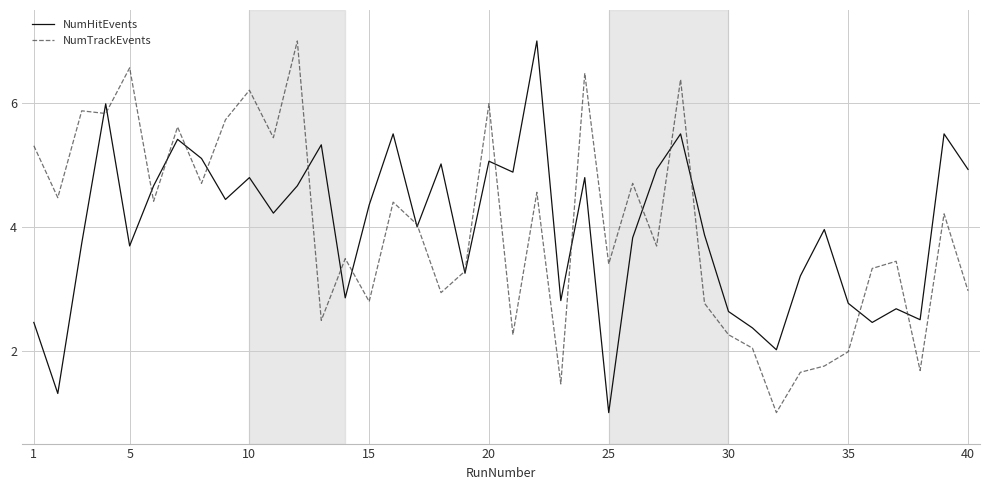

What is the difference between the maximum and minimum values in the NumTrackEvents series?

6.0